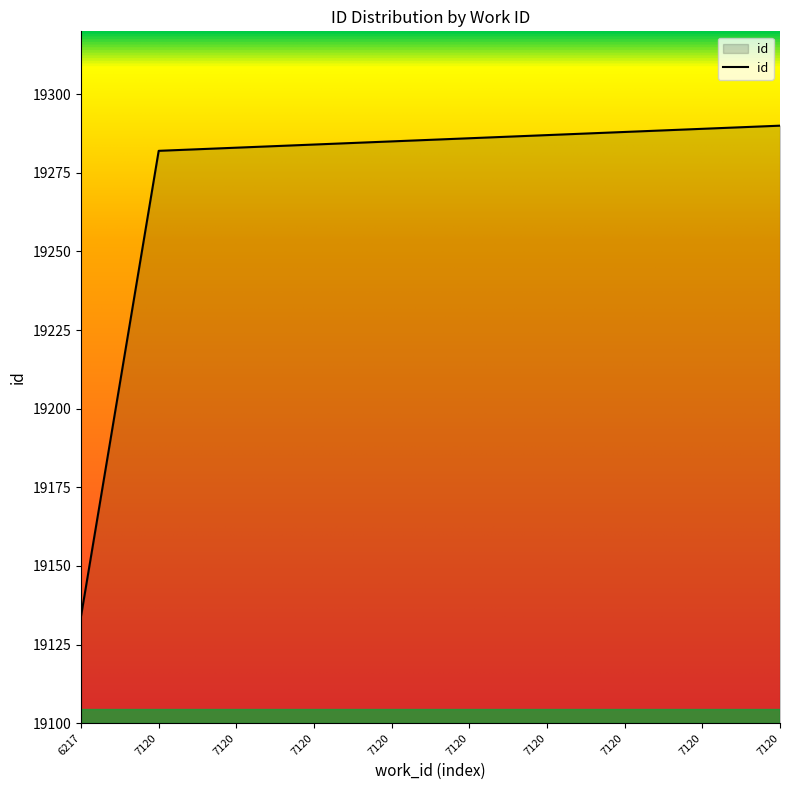

Which label corresponds to the largest value in the chart?

7120